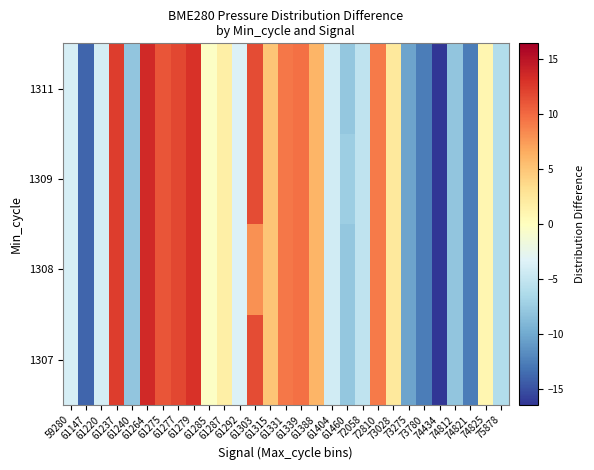

Reading left to right, list all the values displayed in this chart.

1307: 59280=-3.9	61147=-13.9	61220=-4.1	61237=12.4	61240=-8.0	61264=13.5	61275=11.2	61277=11.9	61279=13.0	61285=-0.4	61287=1.8	61292=-3.6	61303=11.7	61315=5.1	61331=9.3	61339=9.7	61388=6.1	61404=-4.1	61460=-7.9	72058=-5.3	72810=9.2	73028=2.4	73275=-10.4	73780=-12.6	74434=-16.4	74812=-8.0	74821=-12.6	74825=0.9	75878=-6.1
1308: 59280=-3.9	61147=-13.9	61220=-4.1	61237=12.4	61240=-8.0	61264=13.5	61275=11.2	61277=11.9	61279=13.0	61285=-0.4	61287=1.8	61292=-3.6	61303=8.1	61315=5.1	61331=9.3	61339=9.7	61388=6.1	61404=-4.1	61460=-7.9	72058=-5.3	72810=9.2	73028=2.4	73275=-10.4	73780=-12.6	74434=-16.4	74812=-8.0	74821=-12.6	74825=0.9	75878=-6.1
1309: 59280=-3.9	61147=-13.9	61220=-4.1	61237=12.4	61240=-8.0	61264=13.5	61275=11.2	61277=11.9	61279=13.0	61285=-0.4	61287=1.8	61292=-3.6	61303=11.7	61315=5.1	61331=9.3	61339=9.7	61388=6.1	61404=-4.1	61460=-7.4	72058=-5.3	72810=9.2	73028=2.4	73275=-10.4	73780=-12.6	74434=-16.4	74812=-8.0	74821=-12.6	74825=0.9	75878=-6.1
1311: 59280=-3.9	61147=-13.9	61220=-4.1	61237=12.4	61240=-8.0	61264=13.5	61275=11.2	61277=11.9	61279=13.0	61285=-0.4	61287=1.8	61292=-3.6	61303=11.7	61315=5.1	61331=9.3	61339=9.7	61388=6.1	61404=-4.1	61460=-7.9	72058=-5.3	72810=9.2	73028=2.4	73275=-10.4	73780=-12.6	74434=-16.4	74812=-8.0	74821=-12.6	74825=0.9	75878=-6.1